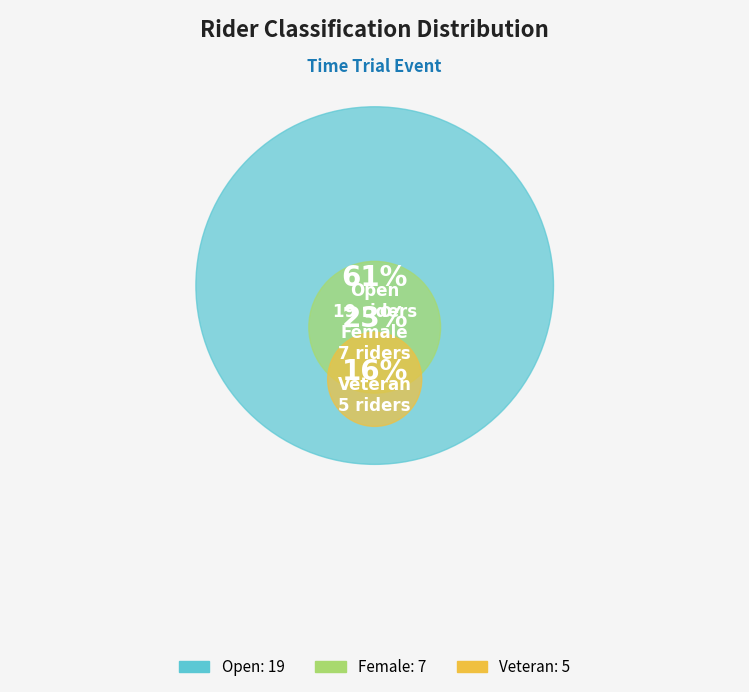

Approximately how many times larger is the value at Open compared to Veteran?

3.8